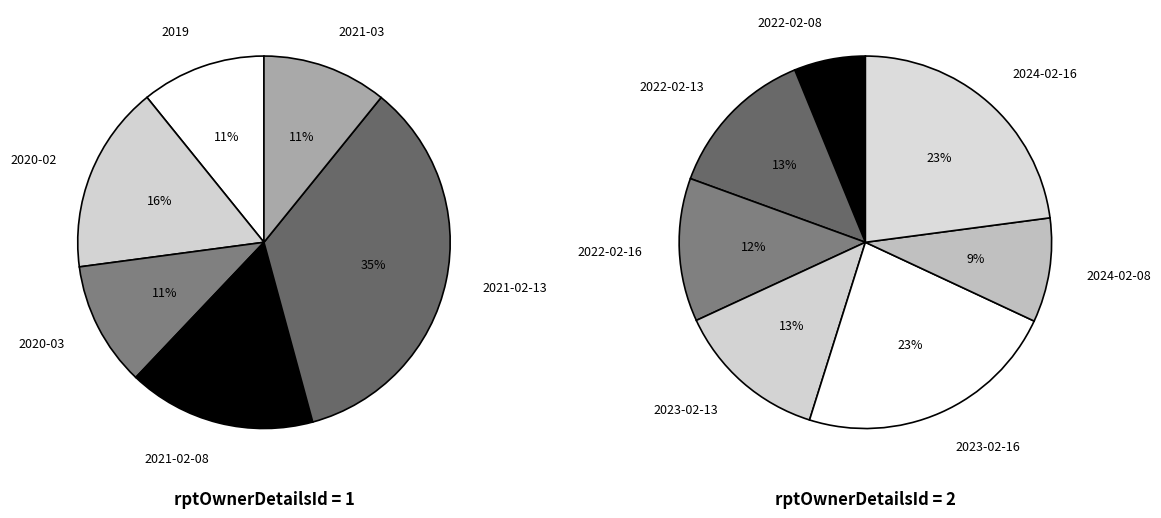

How many slices are in this pie chart?

13